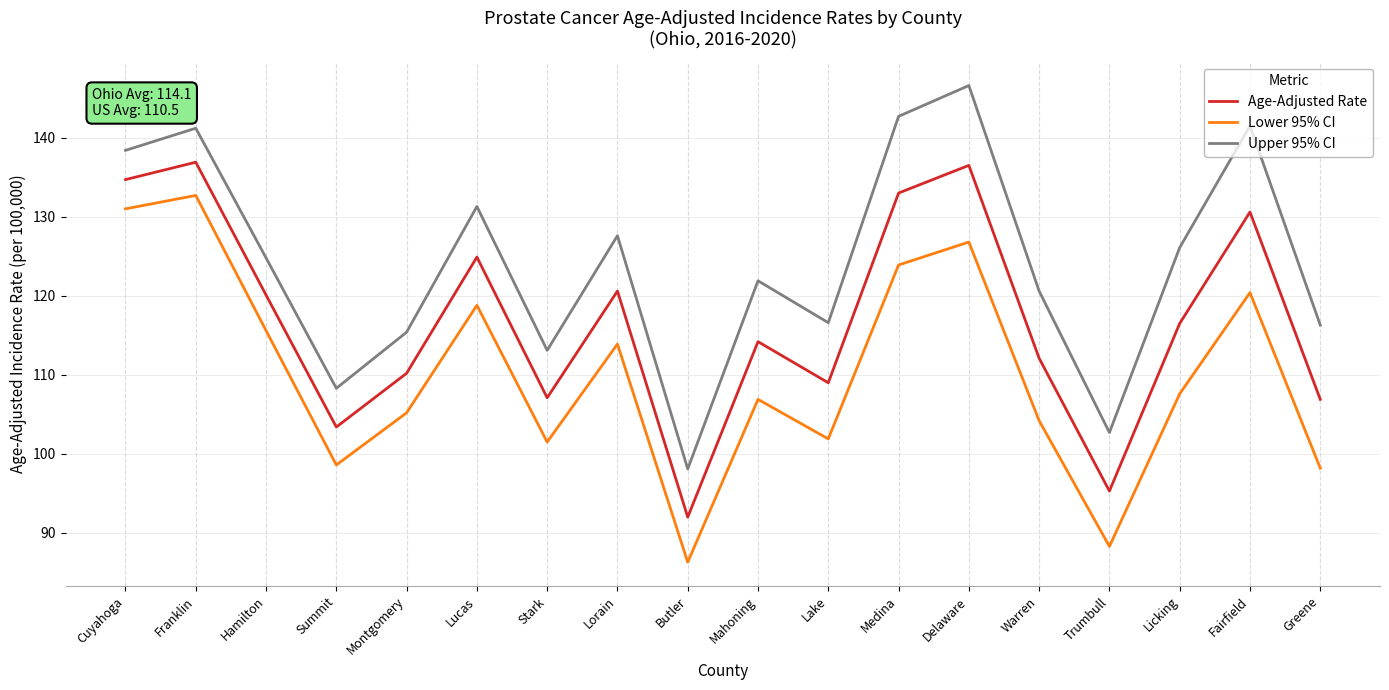

What is the sum of all Lower 95% CI values?

1981.8